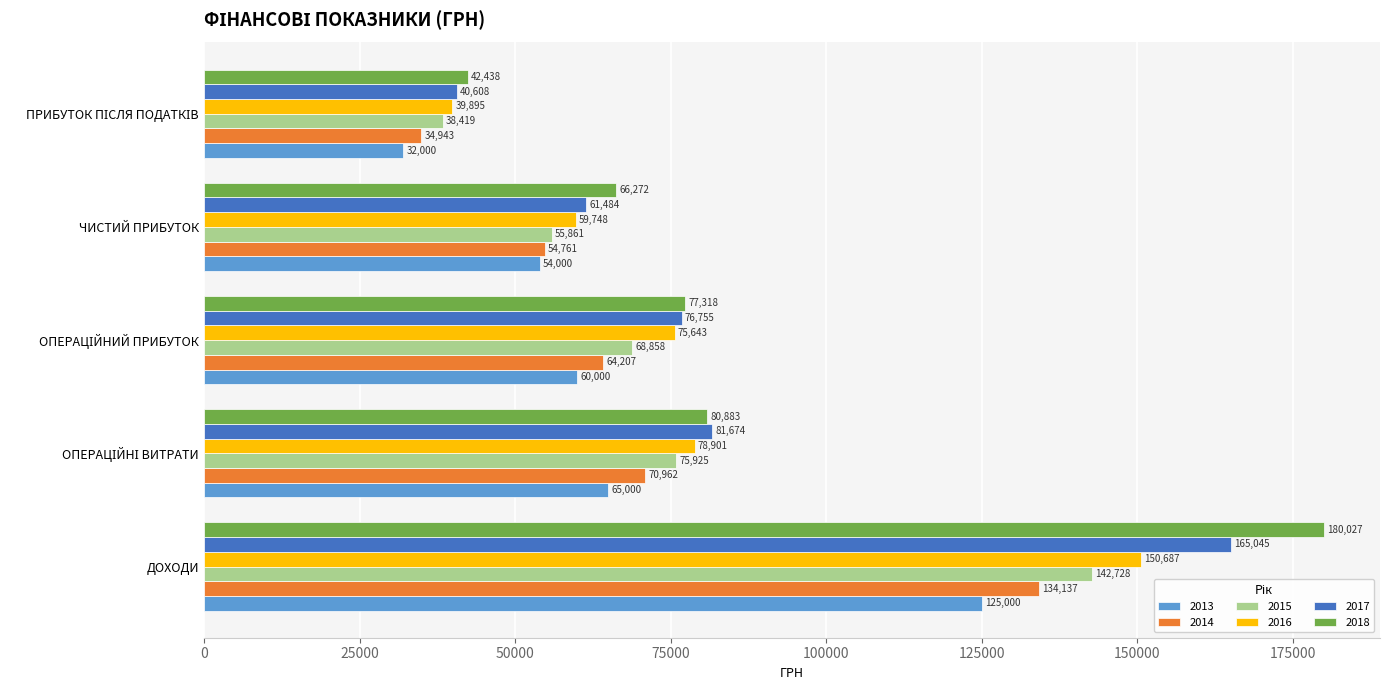

What is the difference between the highest and lowest values at ДОХОДИ?

55026.6